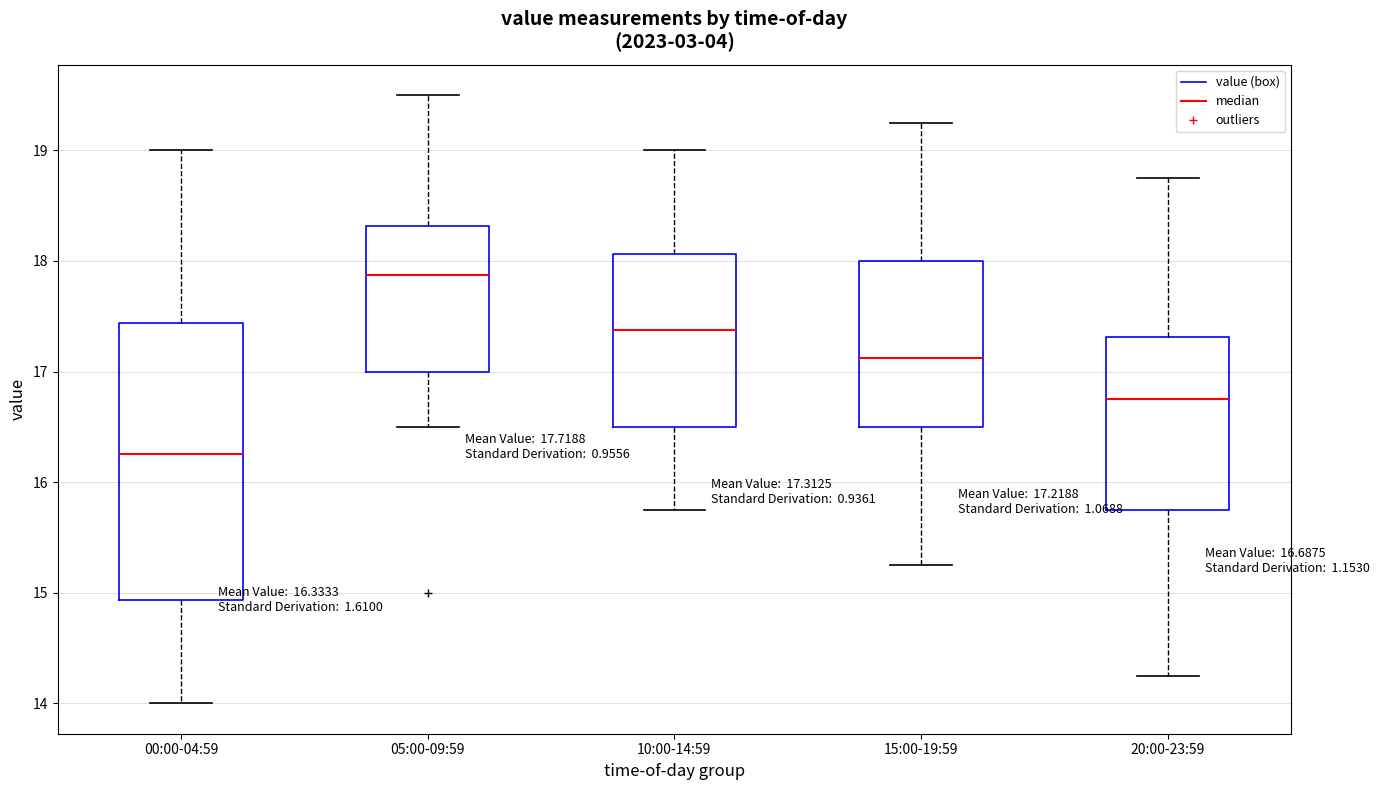

Which box has the highest median line?

05:00-09:59